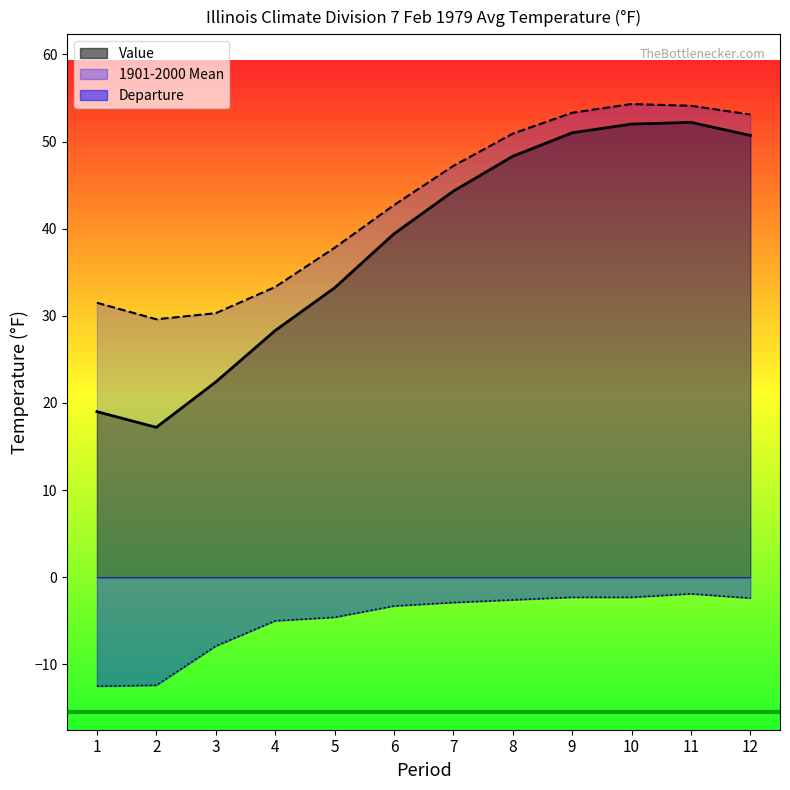

How many distinct data groups are displayed?

3